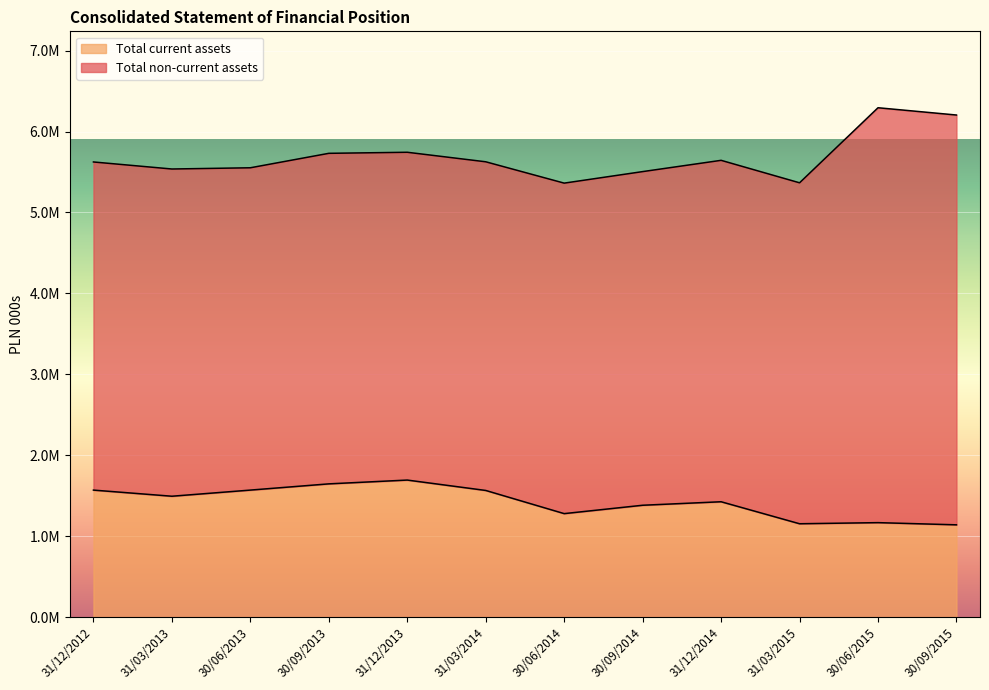

What is the ratio of the value at 31/03/2015 to the value at 30/06/2014?

0.9